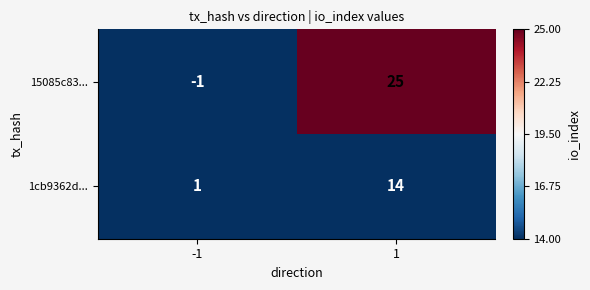

Rank the categories by 15085c83... value from highest to lowest.

1, -1